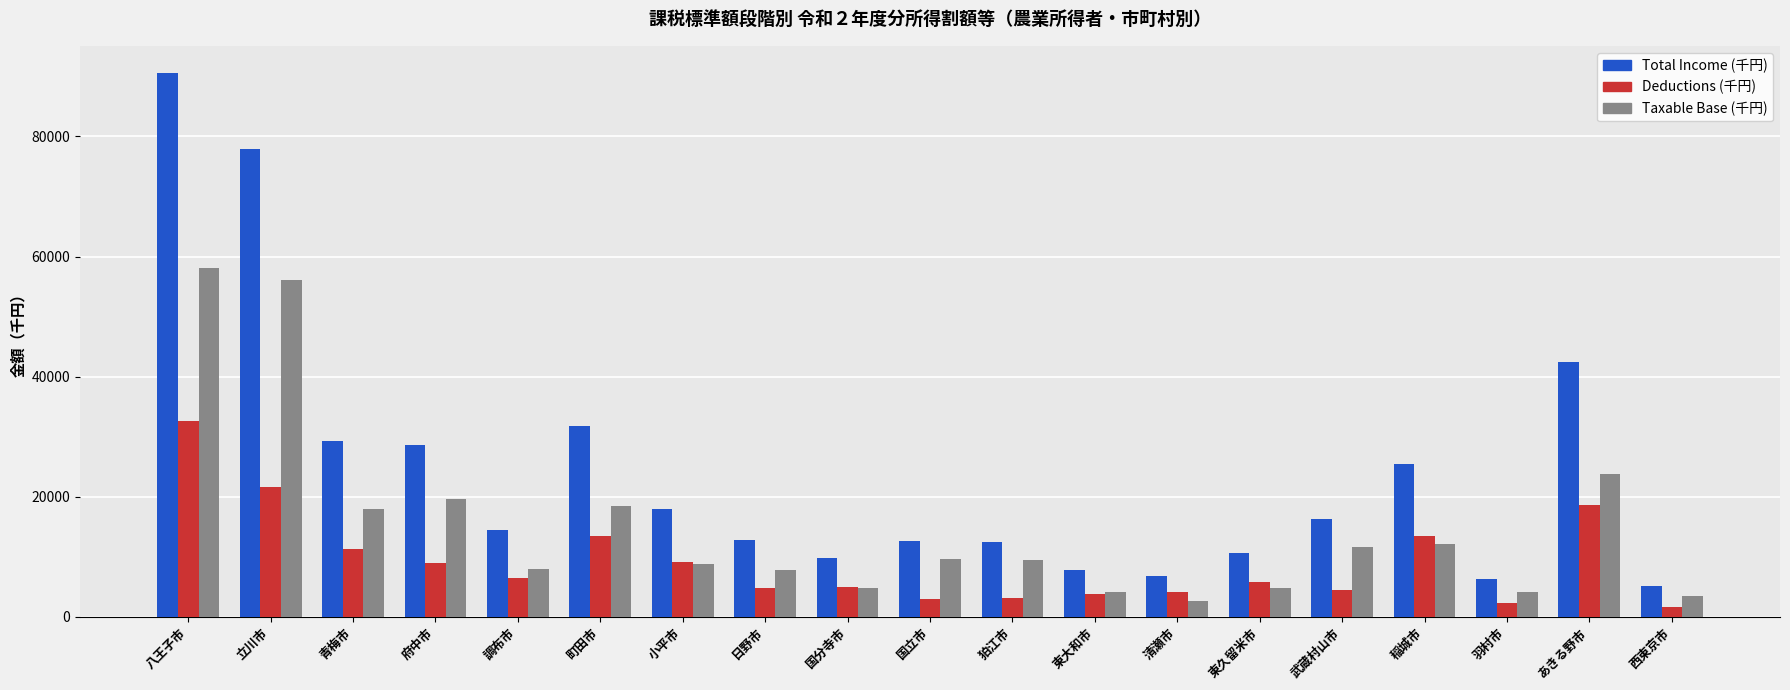

Is it true that Deductions (千円) equals 10356 at 調布市?

False